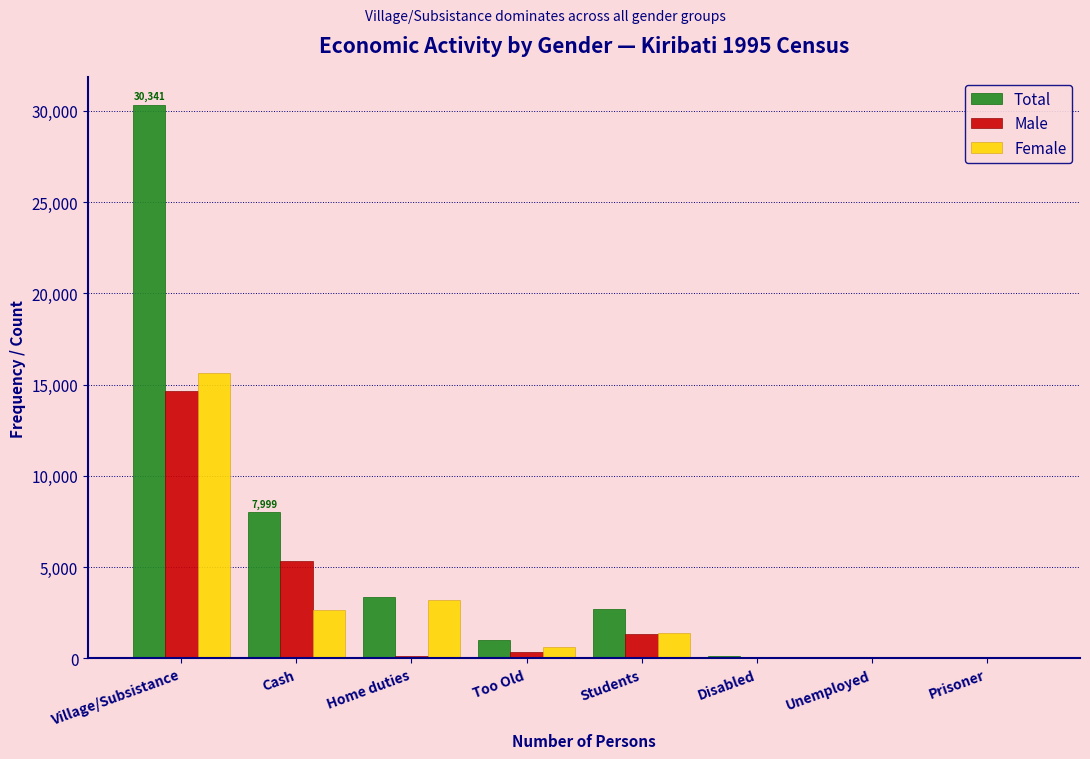

Which series has the largest total across all categories?

Total